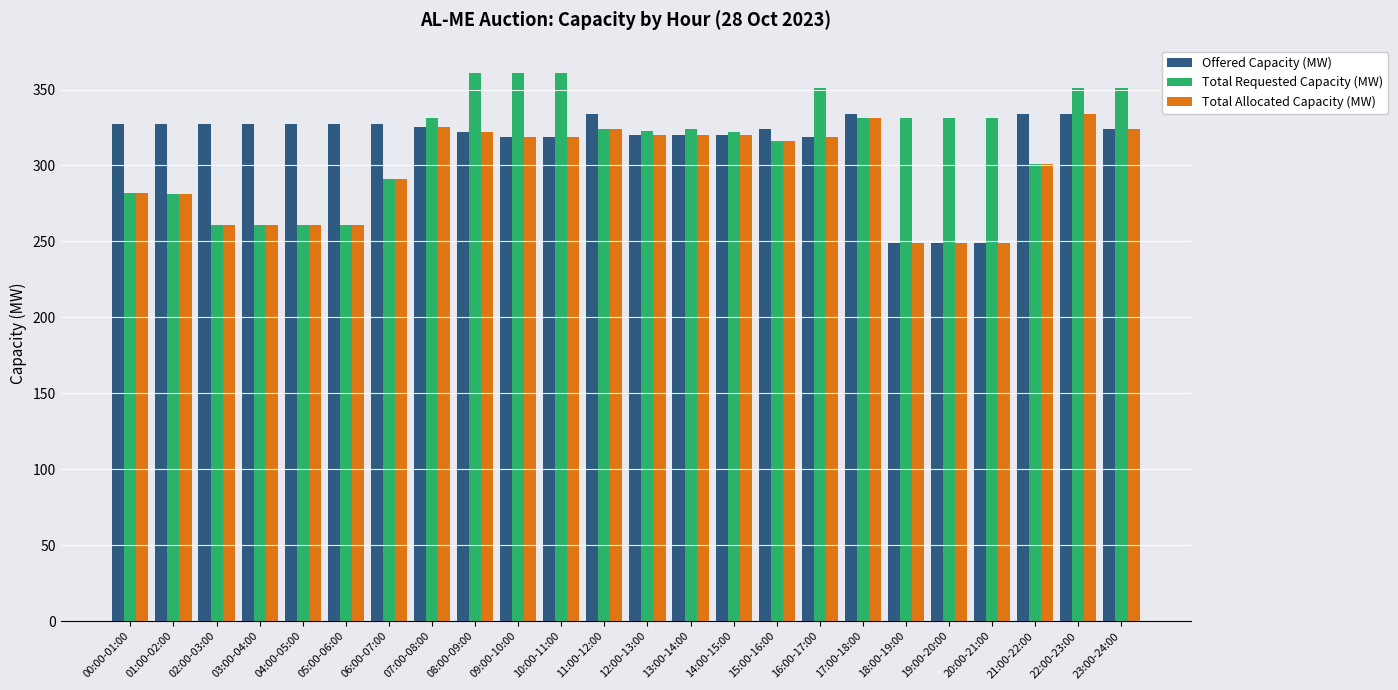

Which series changed the most between 11:00-12:00 and 18:00-19:00?

Offered Capacity (MW)